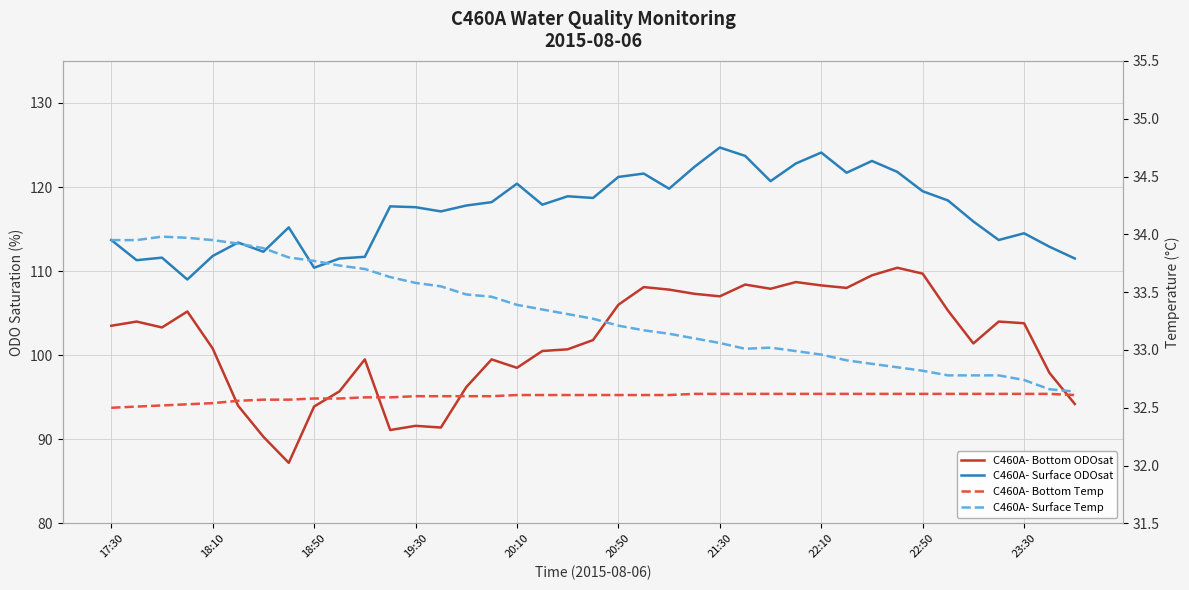

What is the minimum value shown in the chart?

32.5